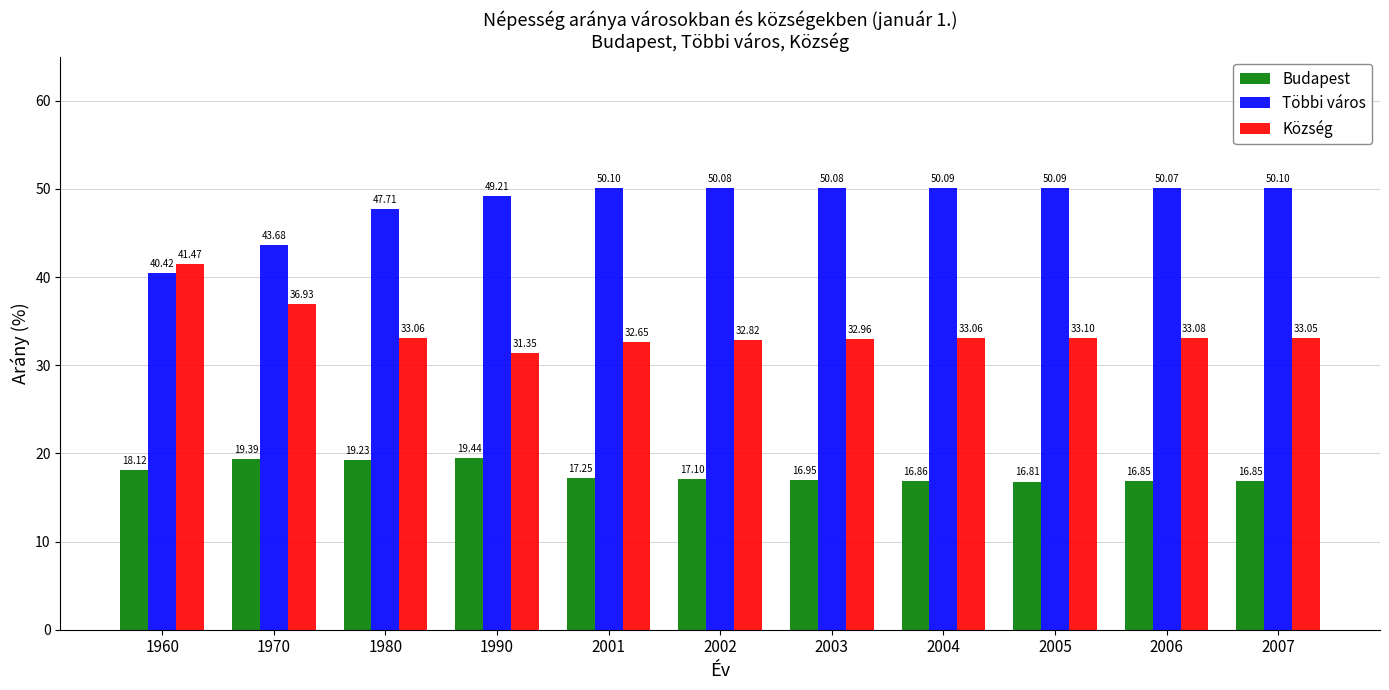

The value of Budapest at 2007 is 16.9. True or false?

True